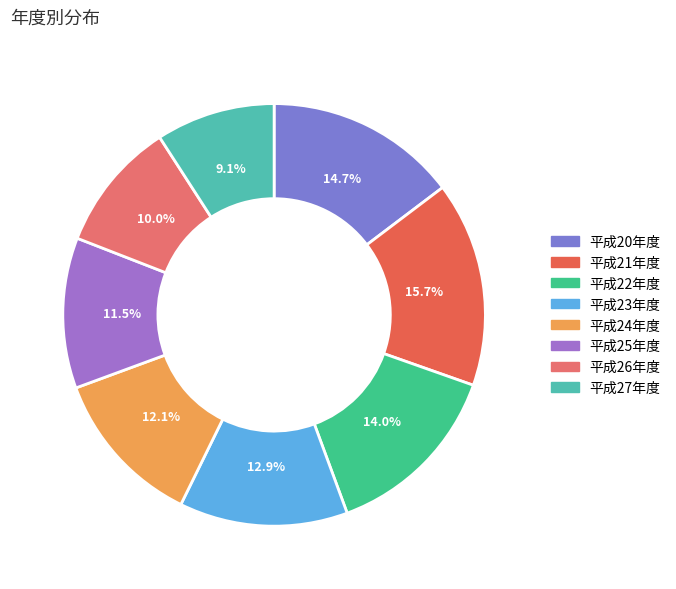

To the nearest percent, what is the average slice percentage?

12%